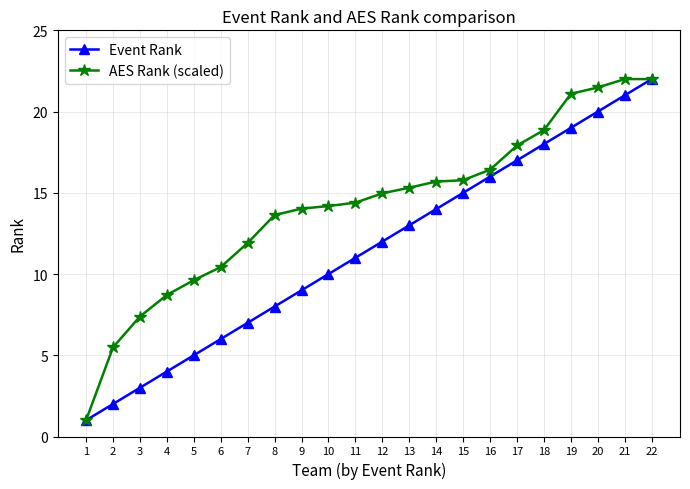

What is the average value of the AES Rank (scaled) series?

14.2